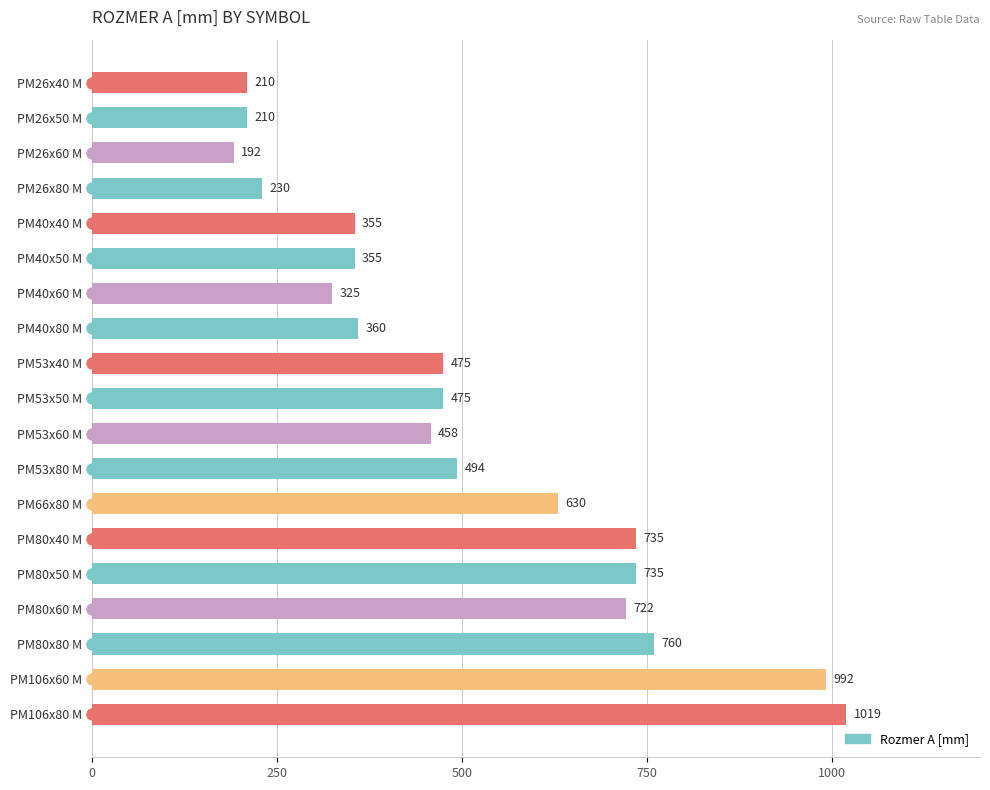

Between PM66x80 M and PM80x60 M, which is larger?

PM80x60 M